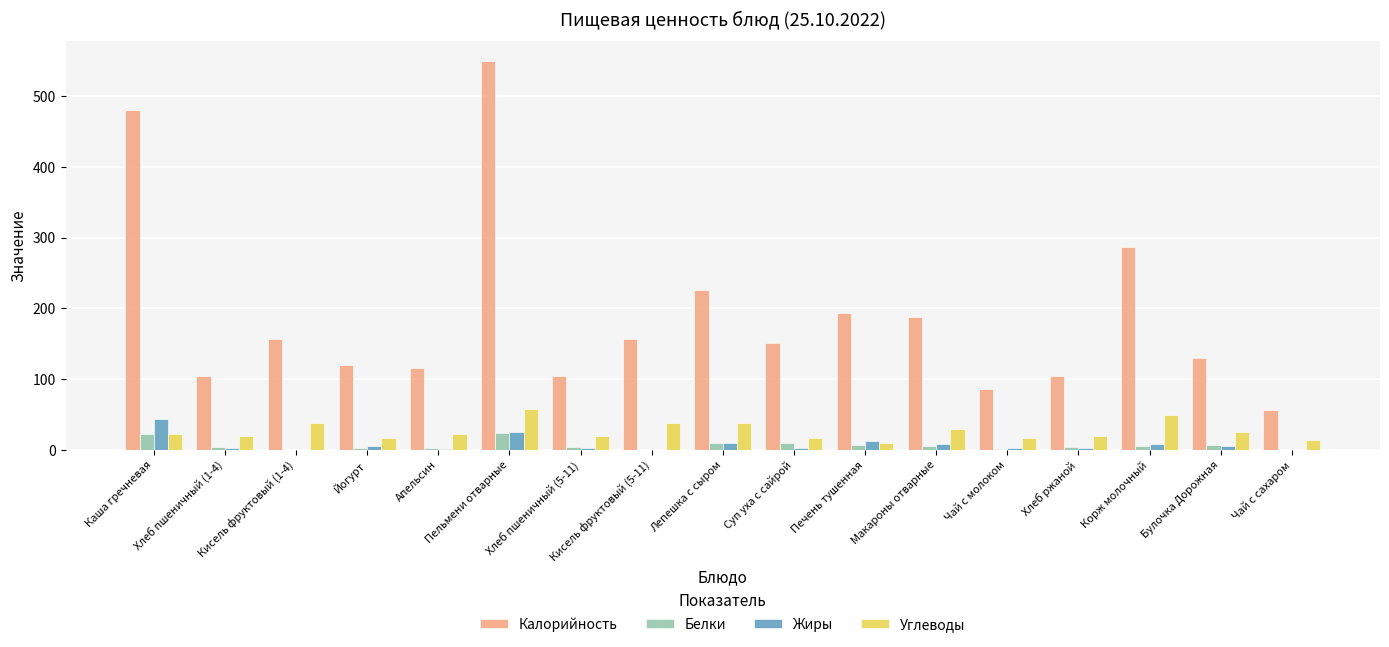

What is the sum of all Углеводы values?

451